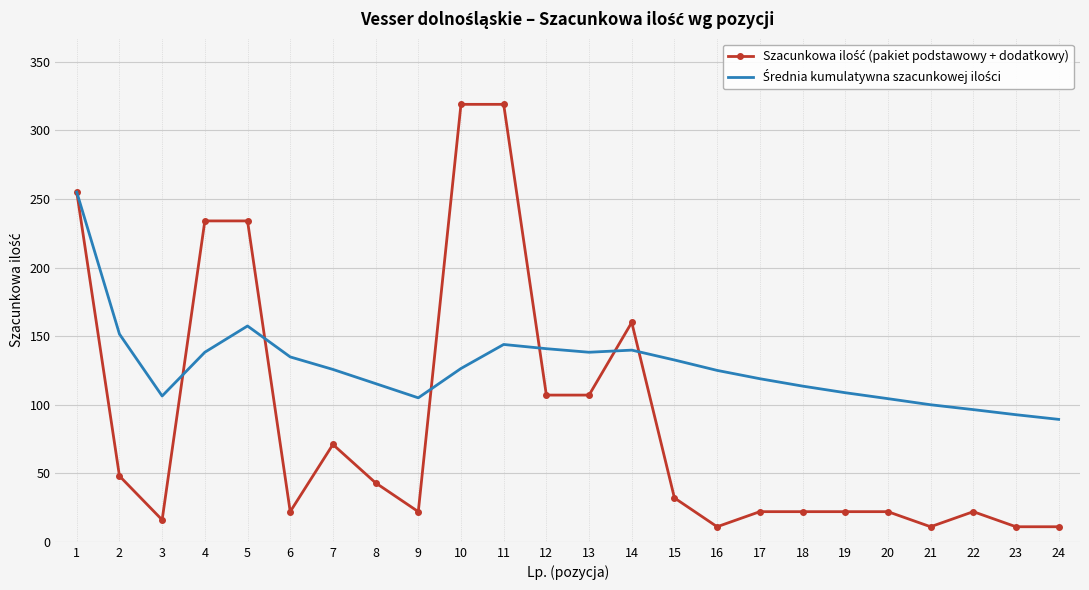

What is the spread (max minus min) of values at 15?

100.6